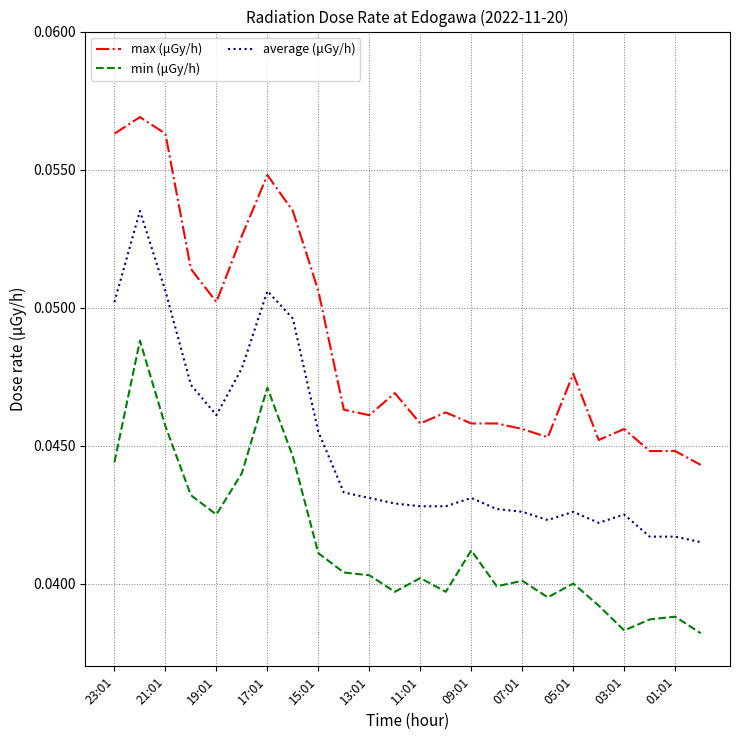

List the series in order of their peak value, lowest first.

min (μGy/h), average (μGy/h), max (μGy/h)